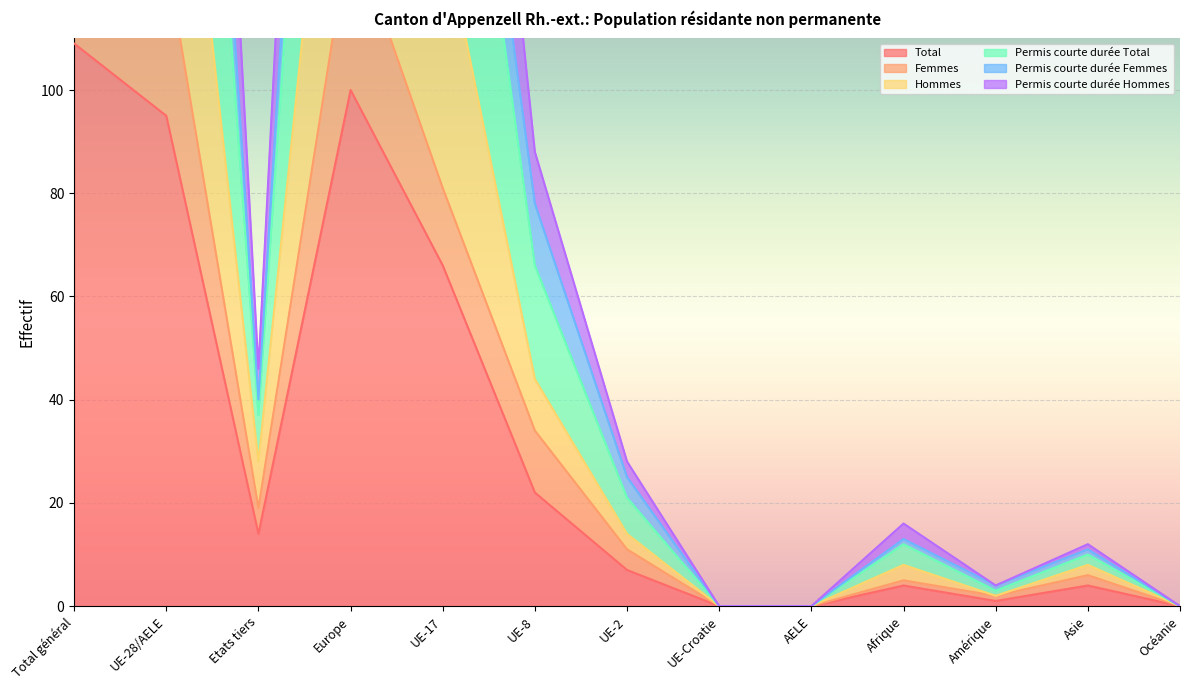

What are all the series names shown in the legend?

Total, Femmes, Hommes, Permis courte durée Total, Permis courte durée Femmes, Permis courte durée Hommes